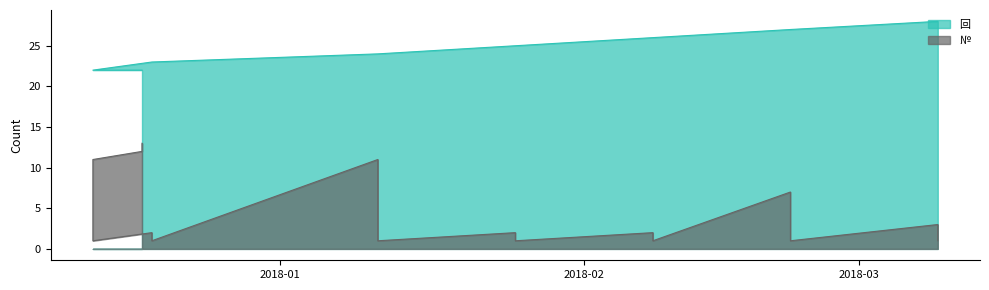

How many data points in 回 are less than 24?

15